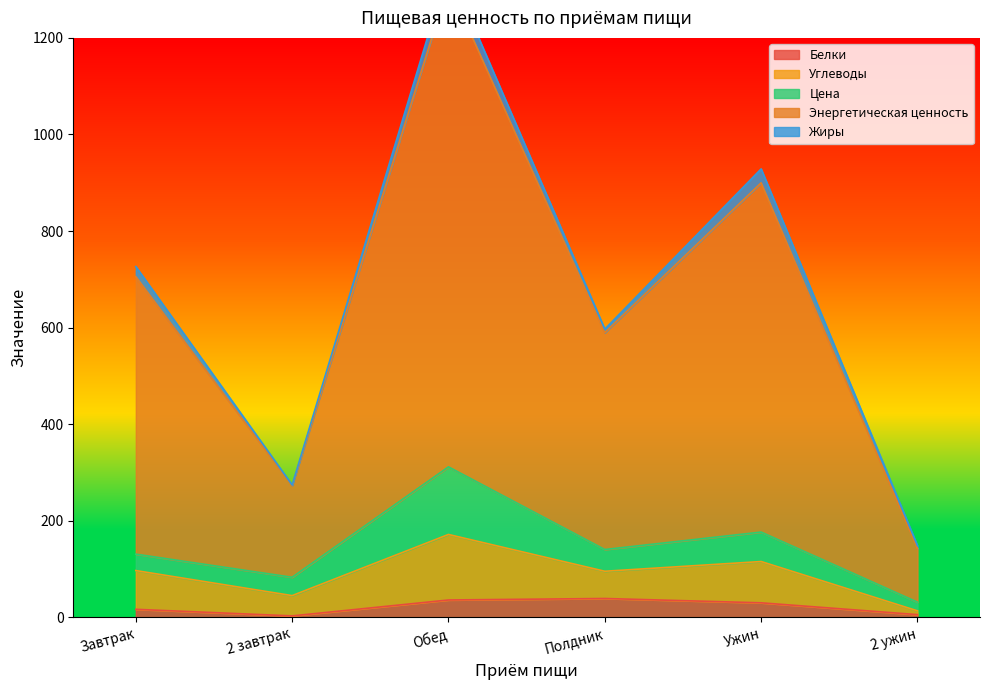

True or false: Углеводы and Энергетическая ценность cross at least once.

False